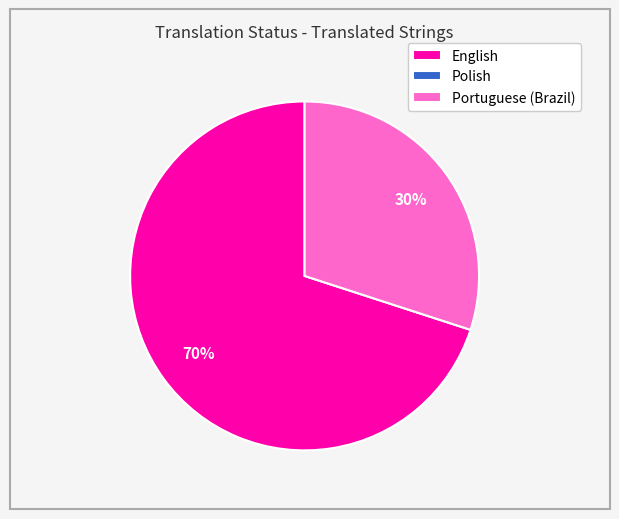

Is there any slice that represents more than half of the pie?

Yes